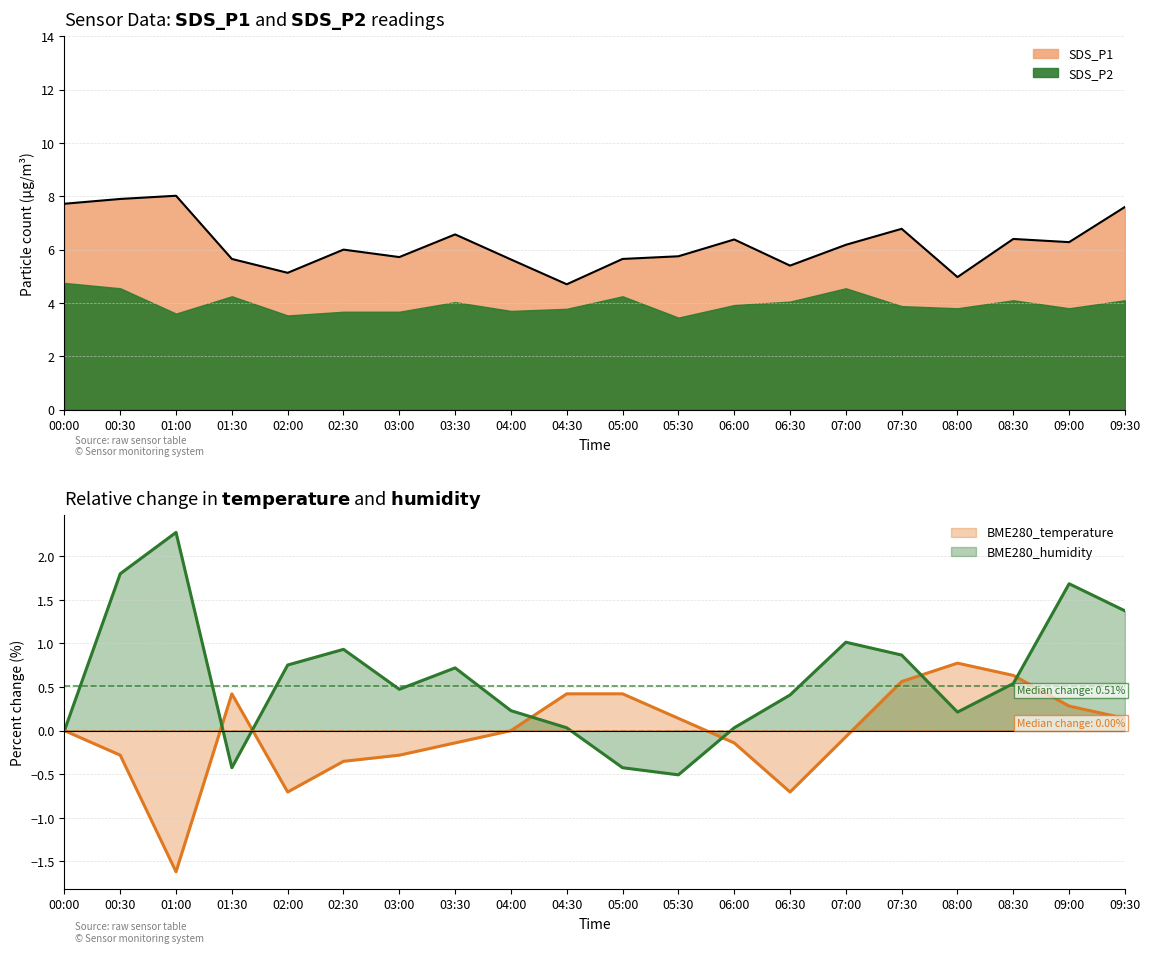

The BME280_humidity series shows 0.4 at 06:30. True or false?

True